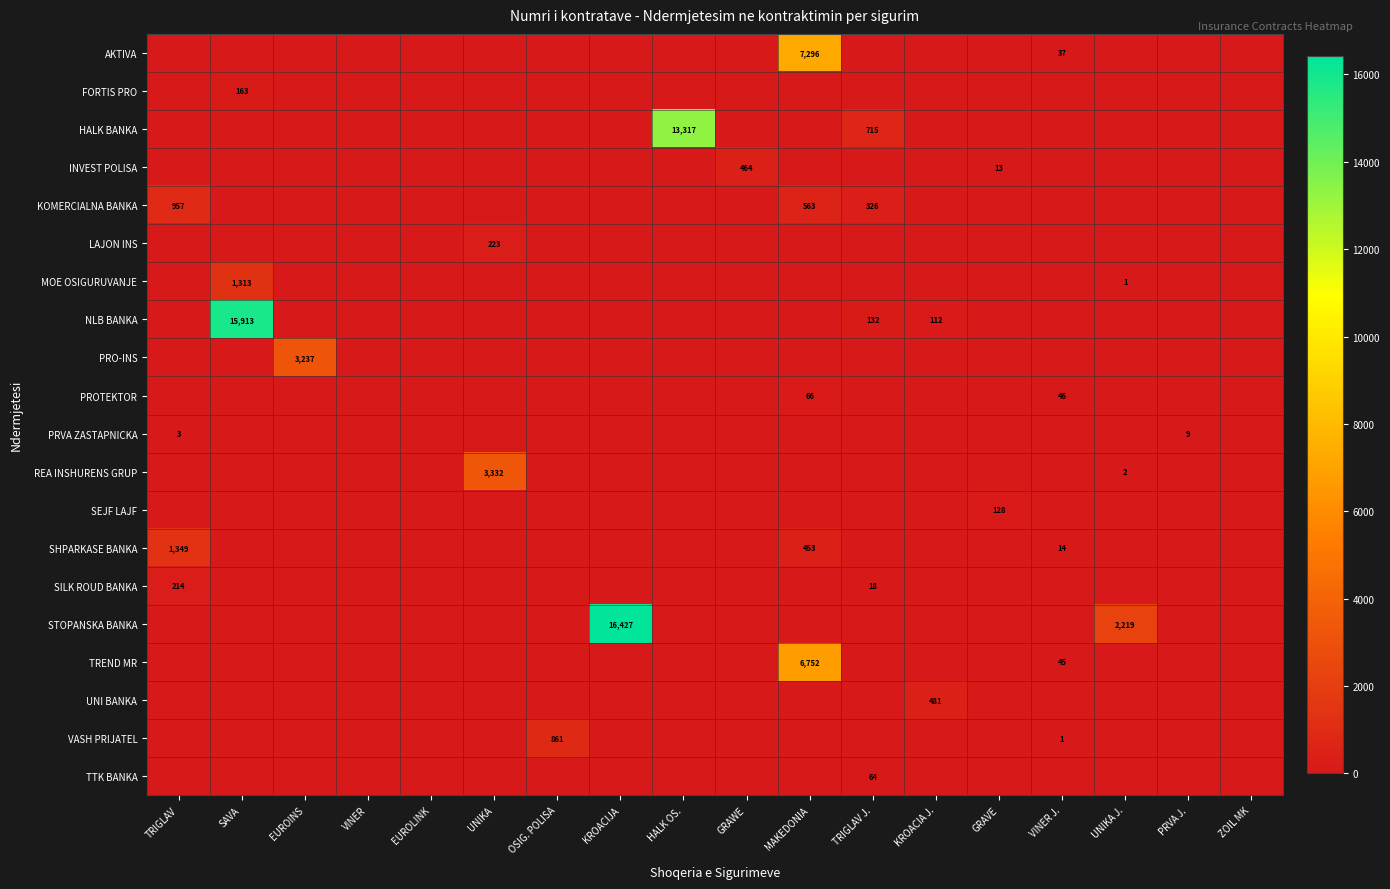

The PROTEKTOR series shows 0 at KROACIJA. True or false?

True